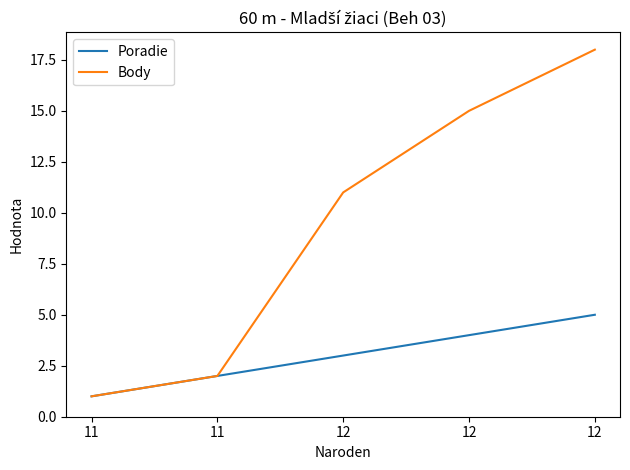

Which series changed the most between 11 and 11?

Poradie